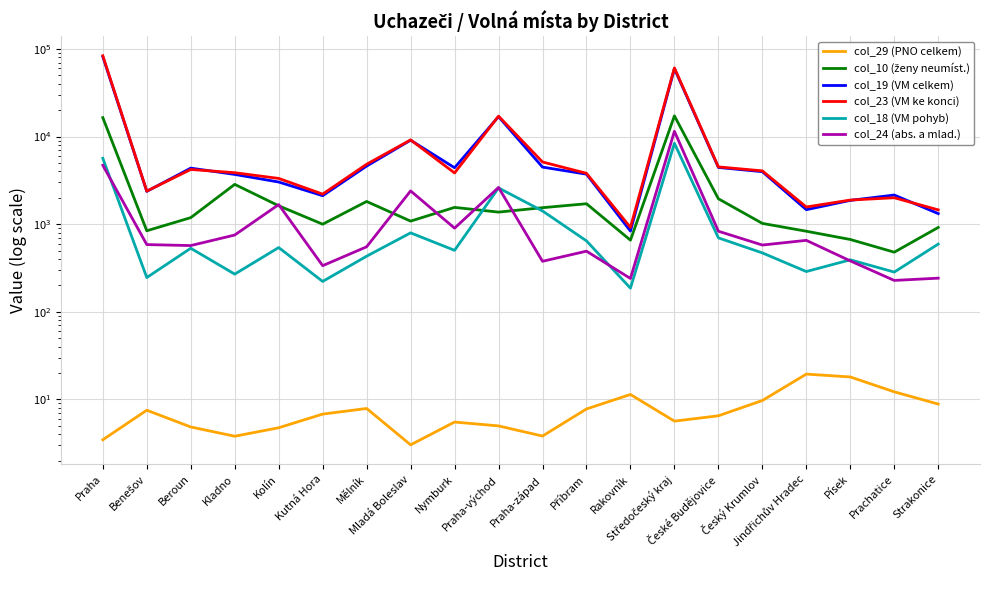

How many distinct data groups are displayed?

6